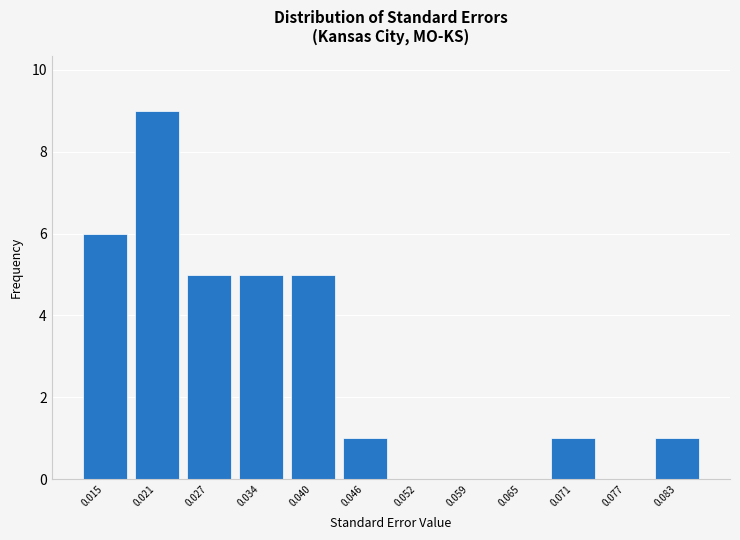

Which range on the x-axis has the tallest bar?

0.018 to 0.024